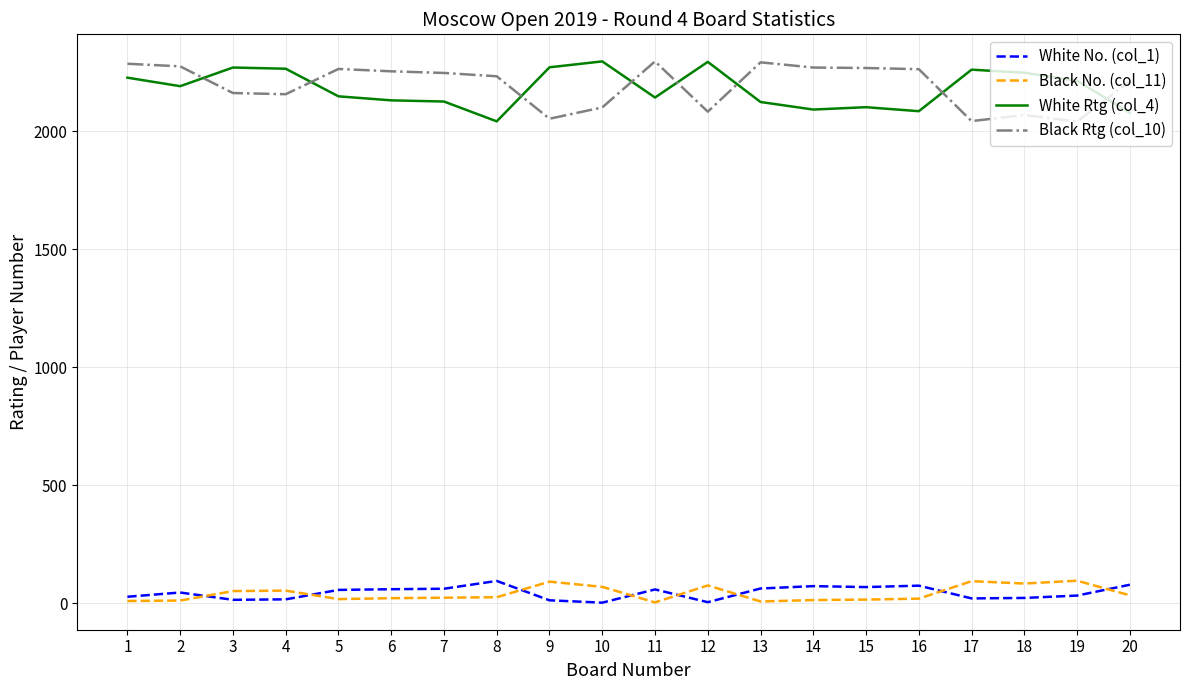

True or false: Black No. (col_11) and Black Rtg (col_10) intersect in this chart.

False